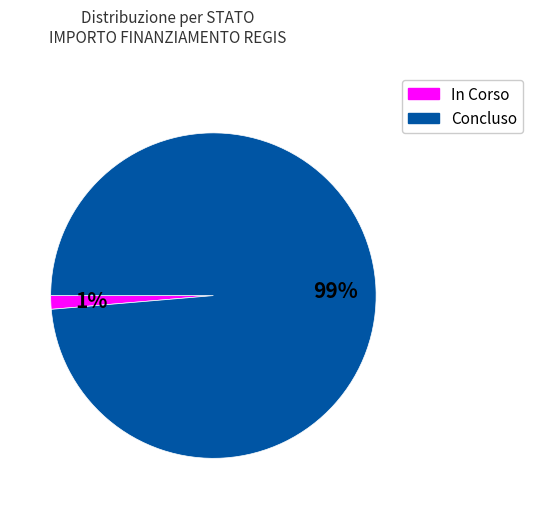

What is the smallest slice in the pie chart?

In Corso